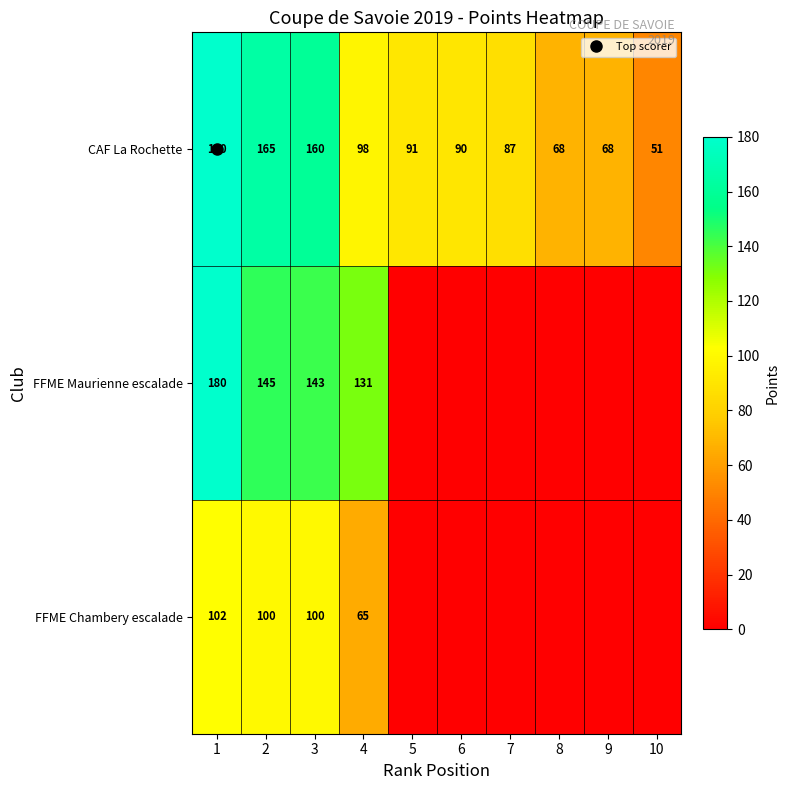

True or false: CAF La Rochette has a value of 157 at 7.

False